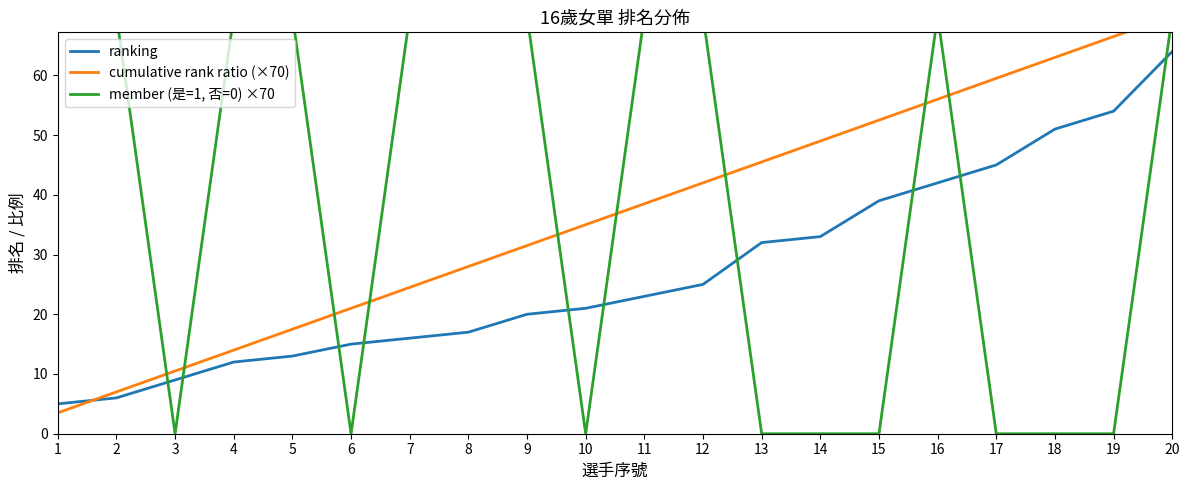

Is this an area chart (filled region under the line)?

No